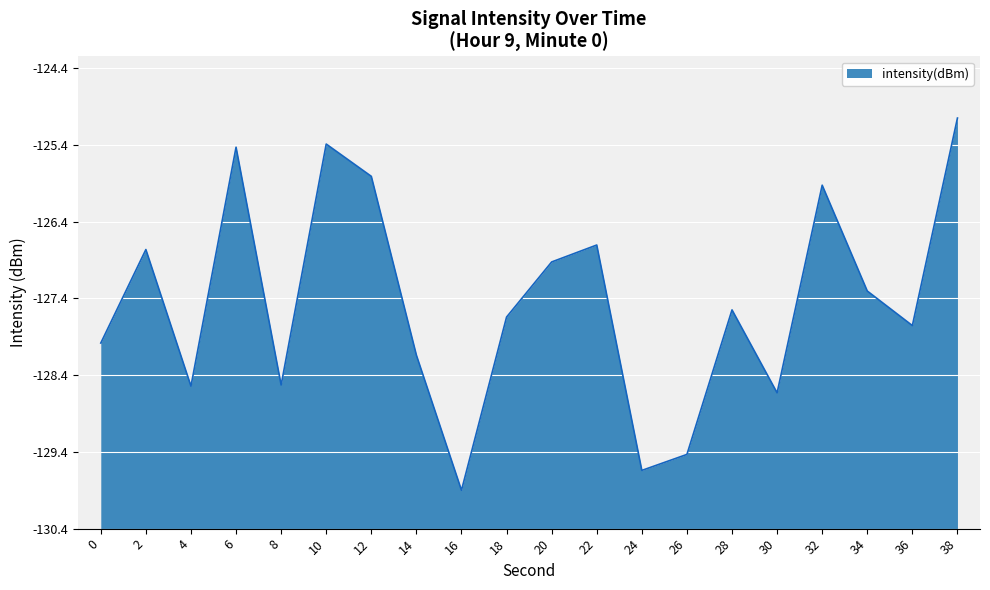

Does the chart display data point markers on the line(s)?

No